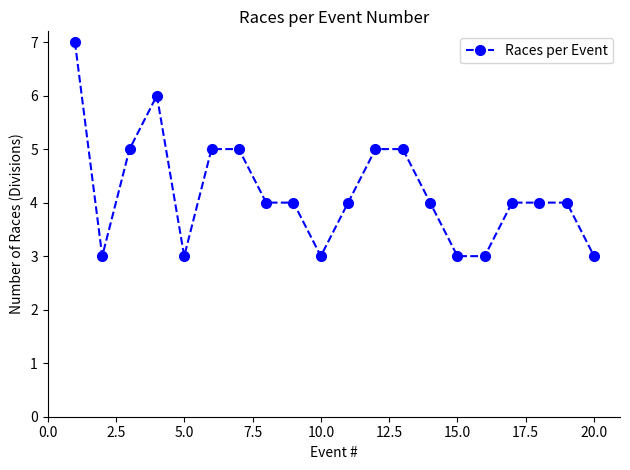

What is the maximum value shown in the chart?

7